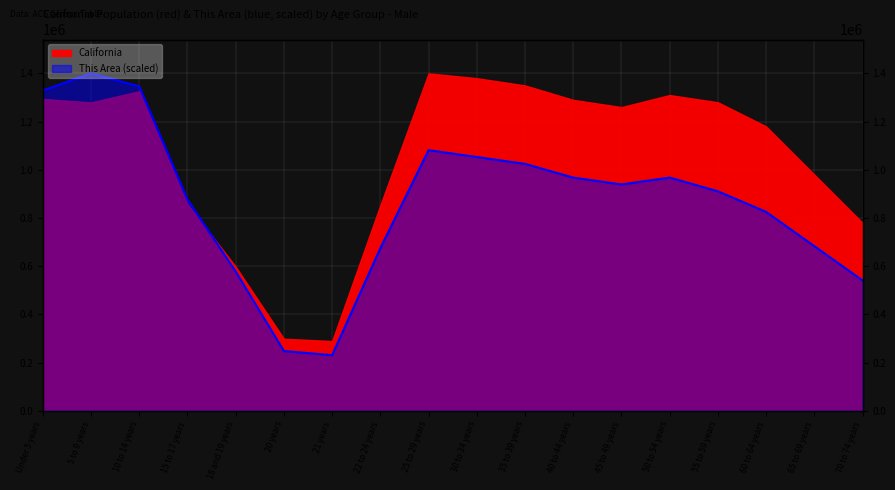

Reading right to left, extract all data points from this chart.

70 to 74 years=540650.4	65 to 69 years=682926.8	60 to 64 years=825203.3	55 to 59 years=910569.1	50 to 54 years=967479.7	45 to 49 years=939024.4	40 to 44 years=967479.7	35 to 39 years=1024390.2	30 to 34 years=1052845.5	25 to 29 years=1081300.8	22 to 24 years=674390.2	21 years=230487.8	20 years=247561.0	18 and 19 years=577642.3	15 to 17 years=876422.8	10 to 14 years=1345935.0	5 to 9 years=1400000.0	Under 5 years=1328861.8